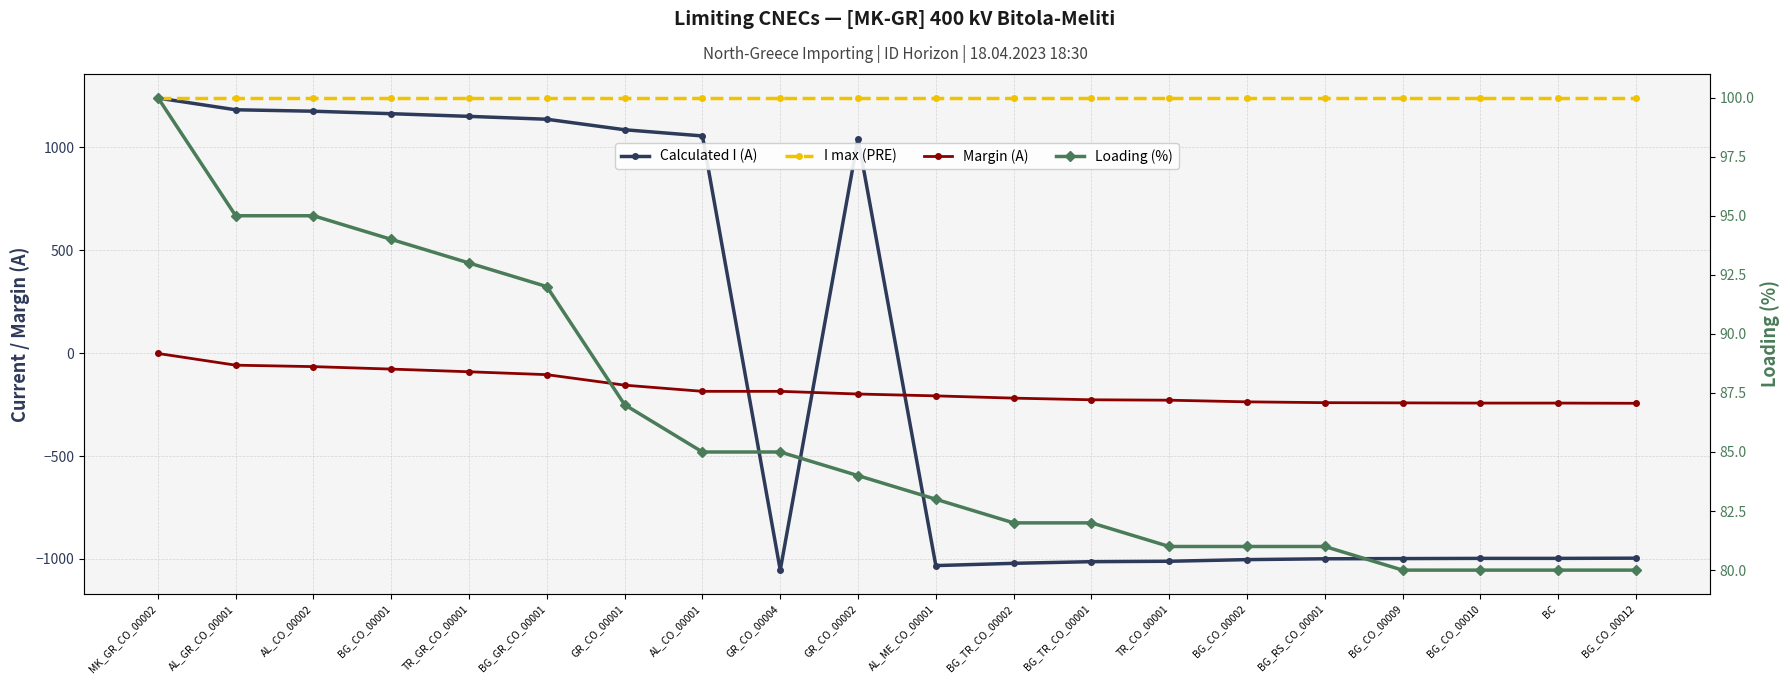

What is the difference between the highest and lowest values at AL_CO_00001?

1426